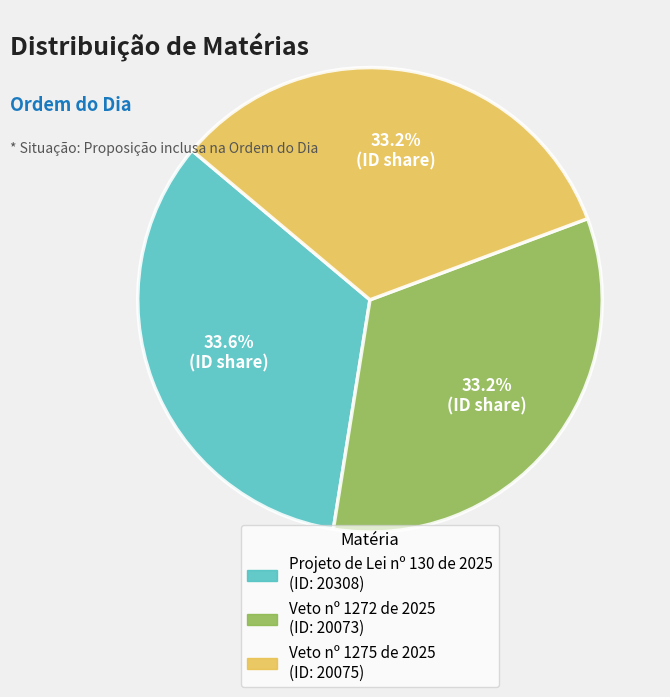

What percentage is the Veto nº 1272 de 2025 slice, to the nearest percent?

33%